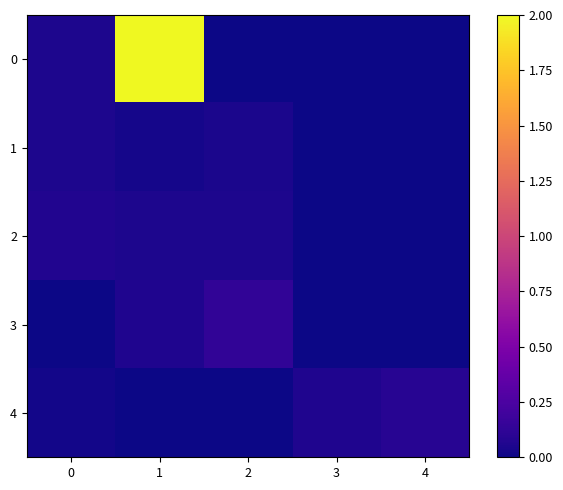

Reading left to right, transcribe all the data shown in this chart.

0: 0=0.1	1=2.0	2=0.0	3=0.0	4=0.0
1: 0=0.1	1=0.0	2=0.0	3=0.0	4=0.0
2: 0=0.1	1=0.1	2=0.1	3=0.0	4=0.0
3: 0=0.0	1=0.1	2=0.1	3=0.0	4=0.0
4: 0=0.0	1=0.0	2=0.0	3=0.1	4=0.1